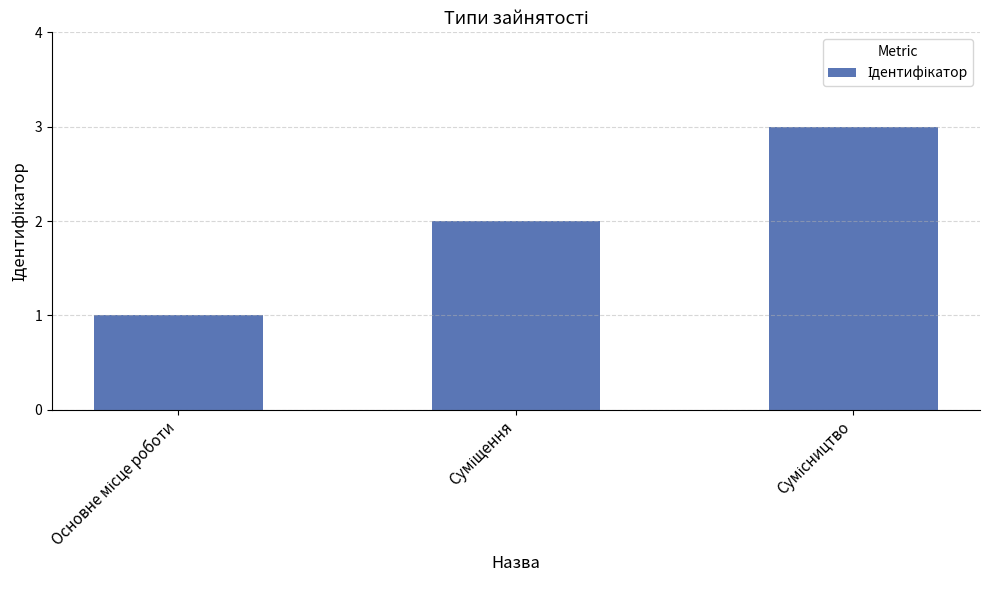

What is the minimum value shown in the chart?

1